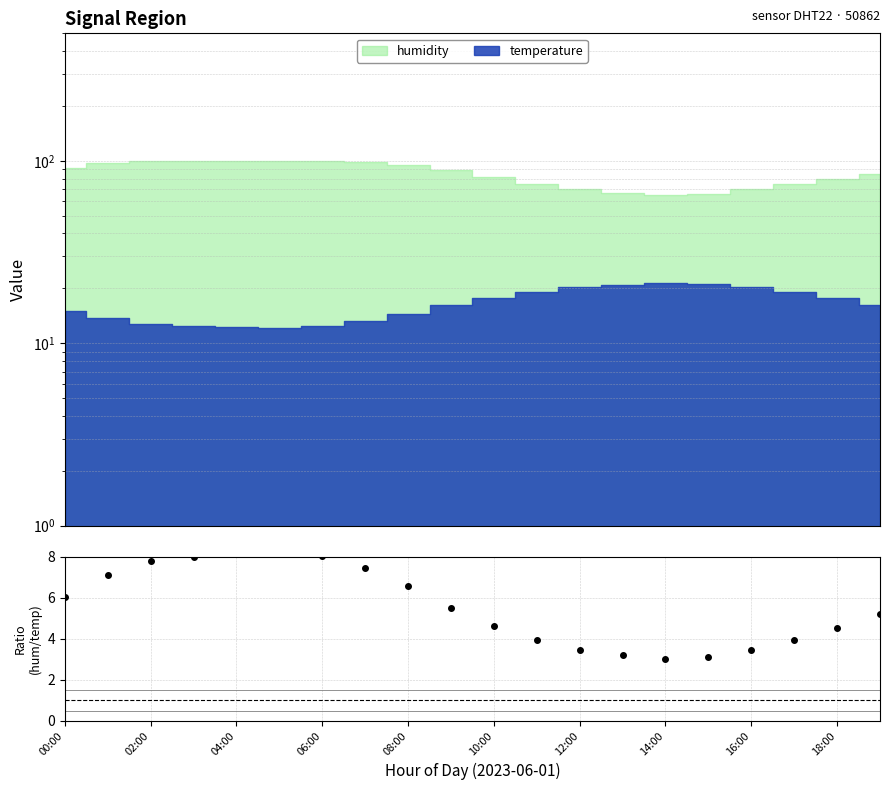

Reading right to left, what are all the values shown in this chart?

5.2	4.5	3.9	3.4	3.1	3.0	3.2	3.4	3.9	4.6	5.5	6.6	7.4	8.0	8.3	8.1	8.0	7.8	7.1	6.0